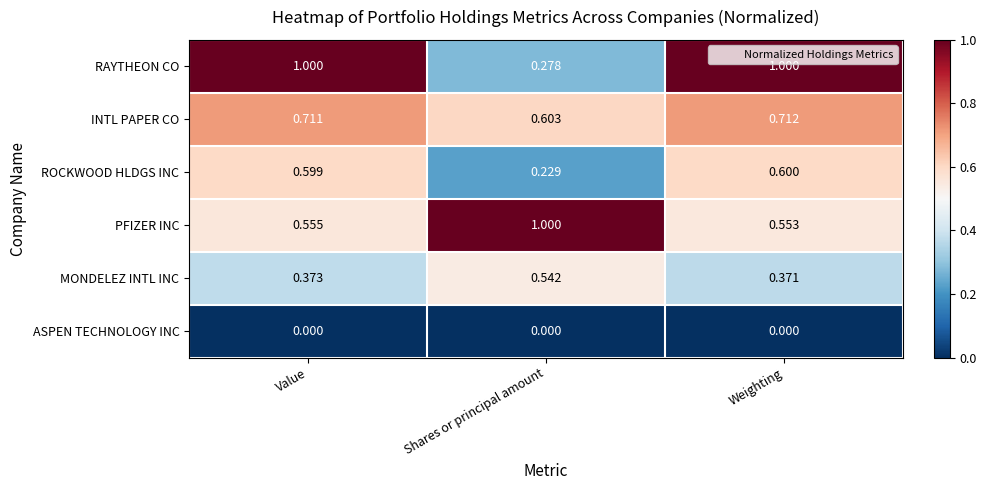

At Shares or principal amount, list the series in order from smallest to largest.

ASPEN TECHNOLOGY INC, ROCKWOOD HLDGS INC, RAYTHEON CO, MONDELEZ INTL INC, INTL PAPER CO, PFIZER INC